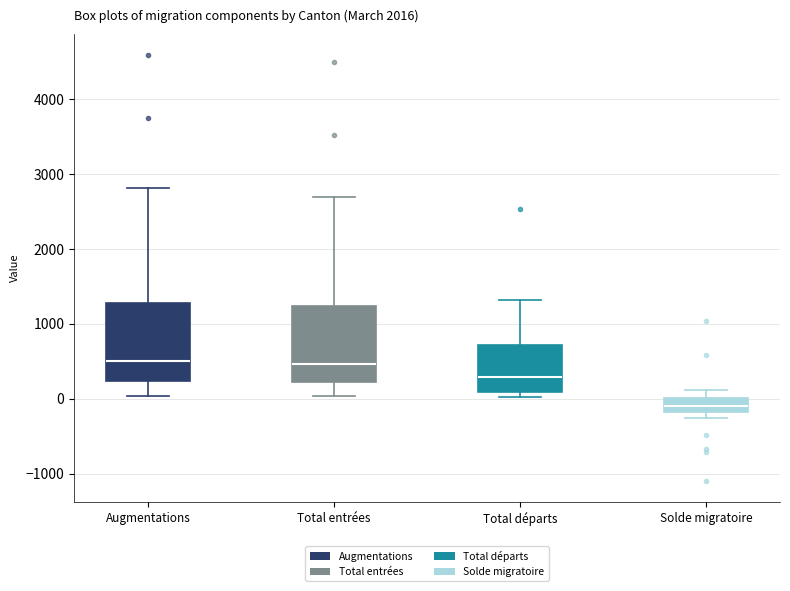

Where does the upper whisker of the box for Total entrées end on the y-axis? The values are not printed on the chart, so give them approximately, as read against the axis.

2700